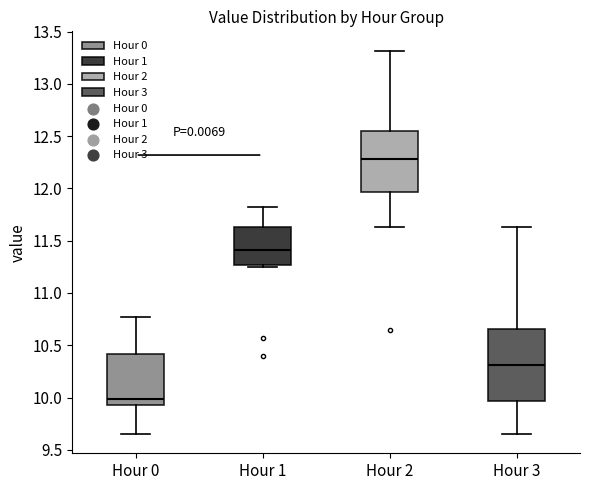

Which box's median line is the lowest?

Hour 0